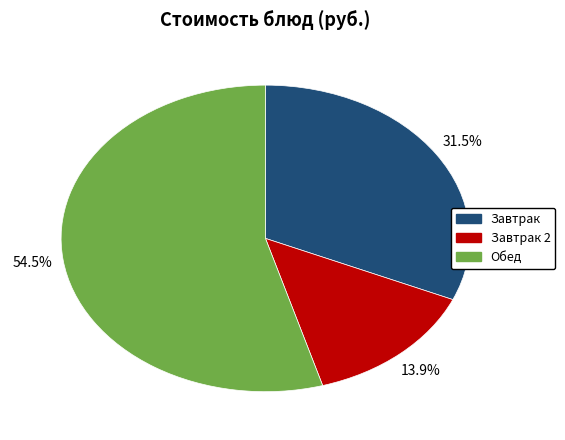

Is there any slice that represents more than half of the pie?

Yes